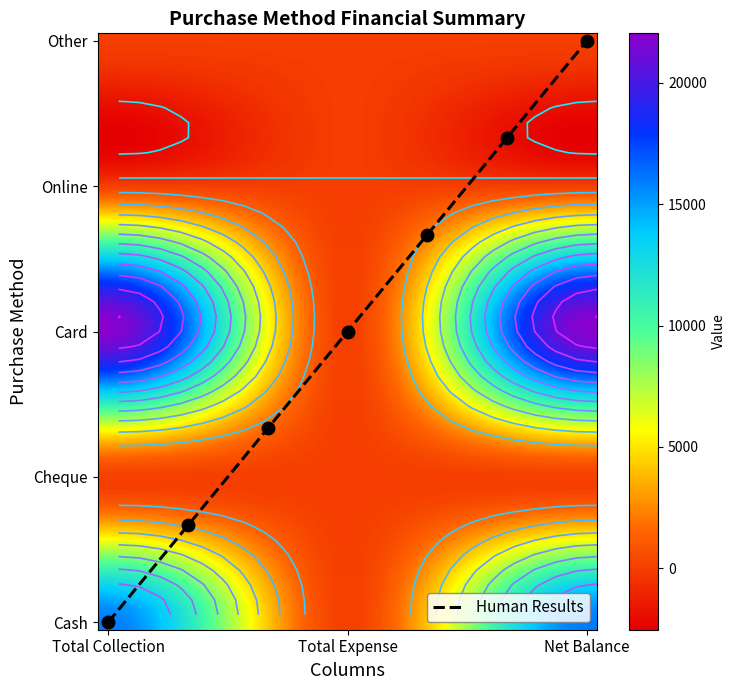

Reading left to right, what are all the values shown in this chart?

Cash: 16000	0	16000
Cheque: 0	0	0
Card: 22000	0	22000
Online: 0	0	0
Other: 0	0	0